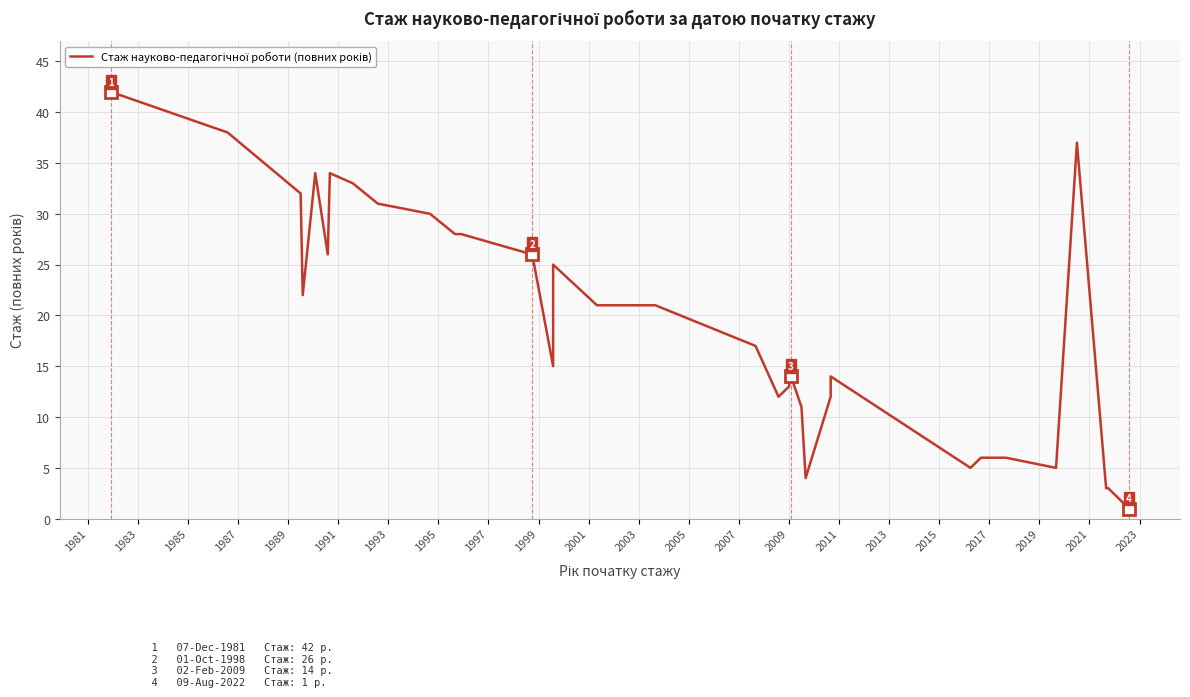

What is the label of the 33rd point from the right?

1995